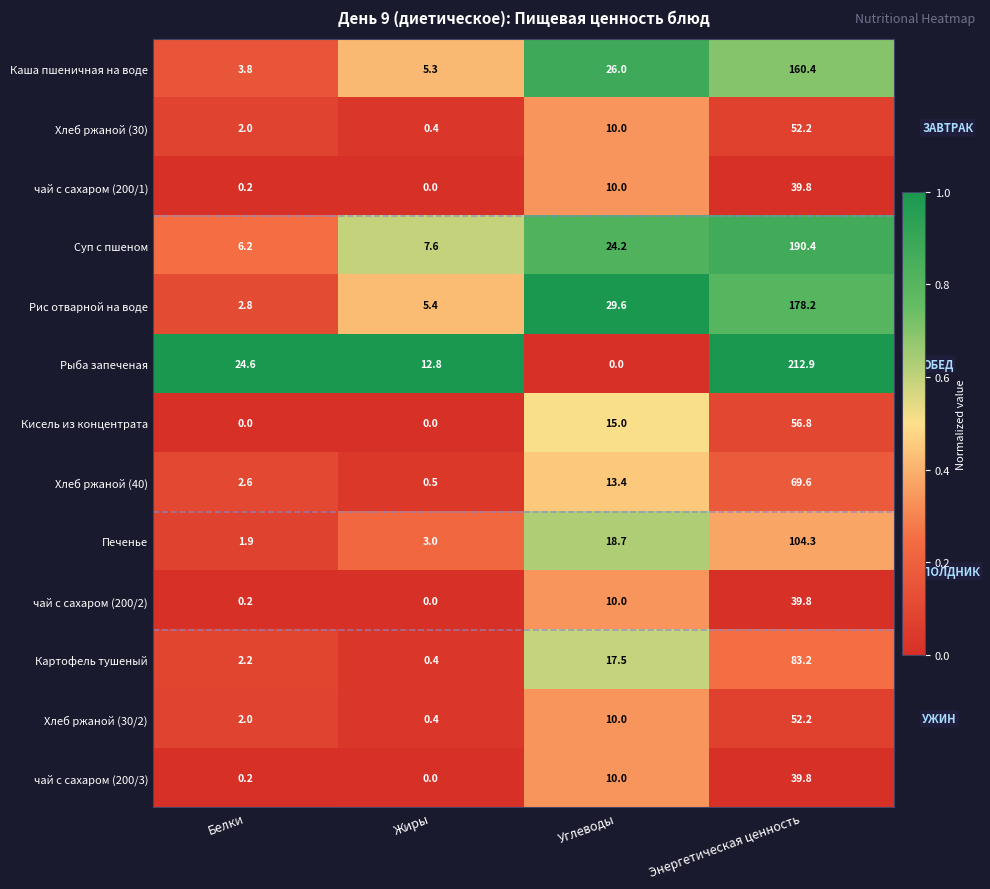

Which series has the largest total across all categories?

Рыба запеченая